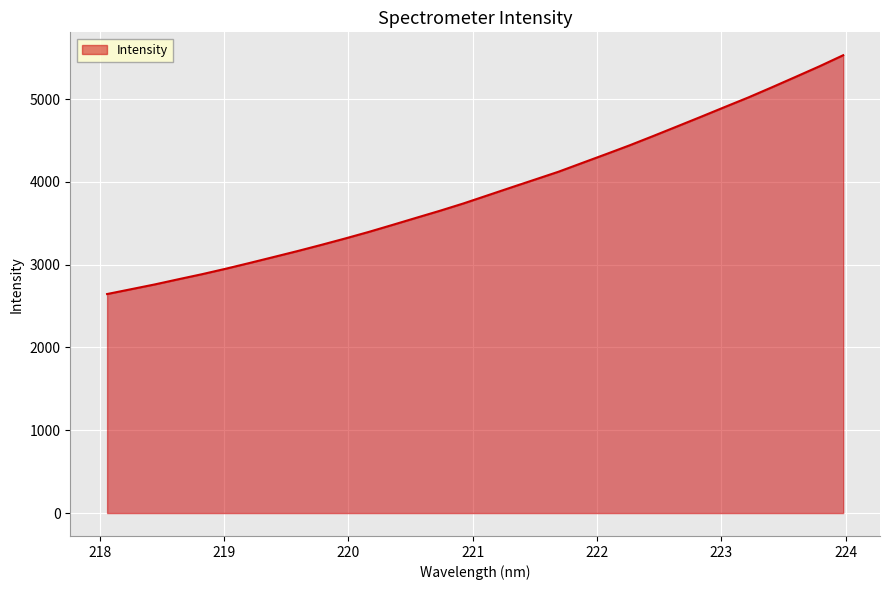

What is the difference between the maximum and minimum values?

2883.7